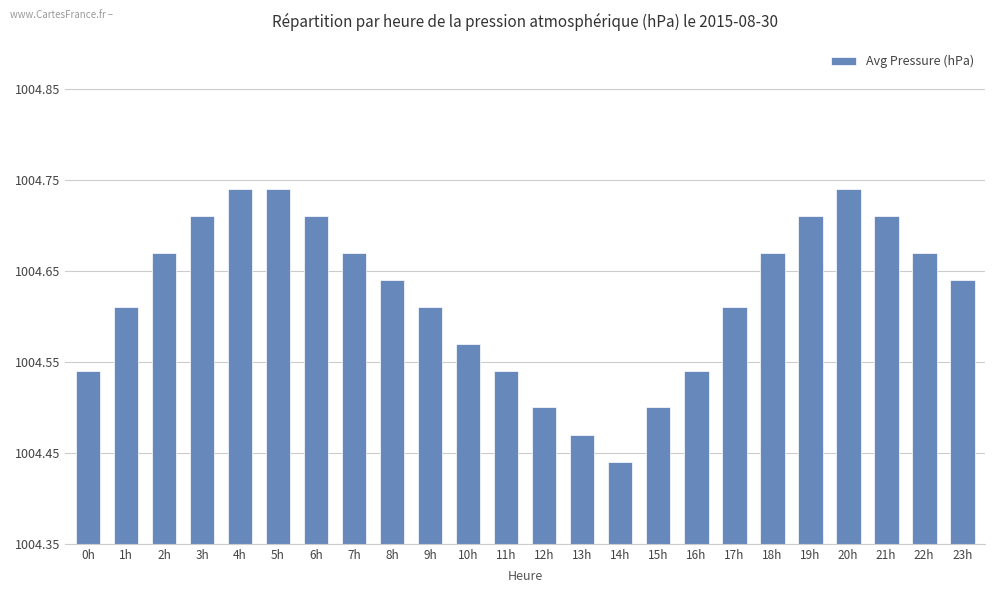

Does the chart contain any negative values?

No